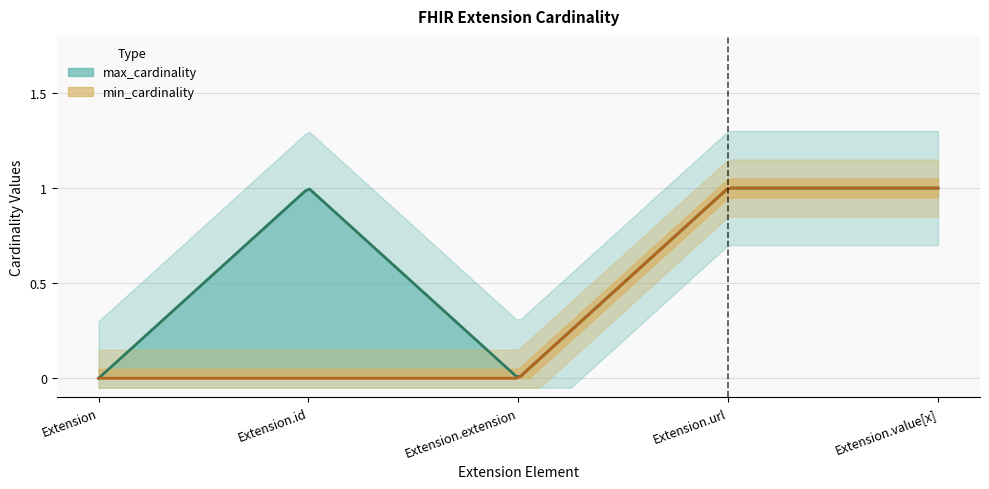

What is the label of the 3rd point from the right?

Extension.extension